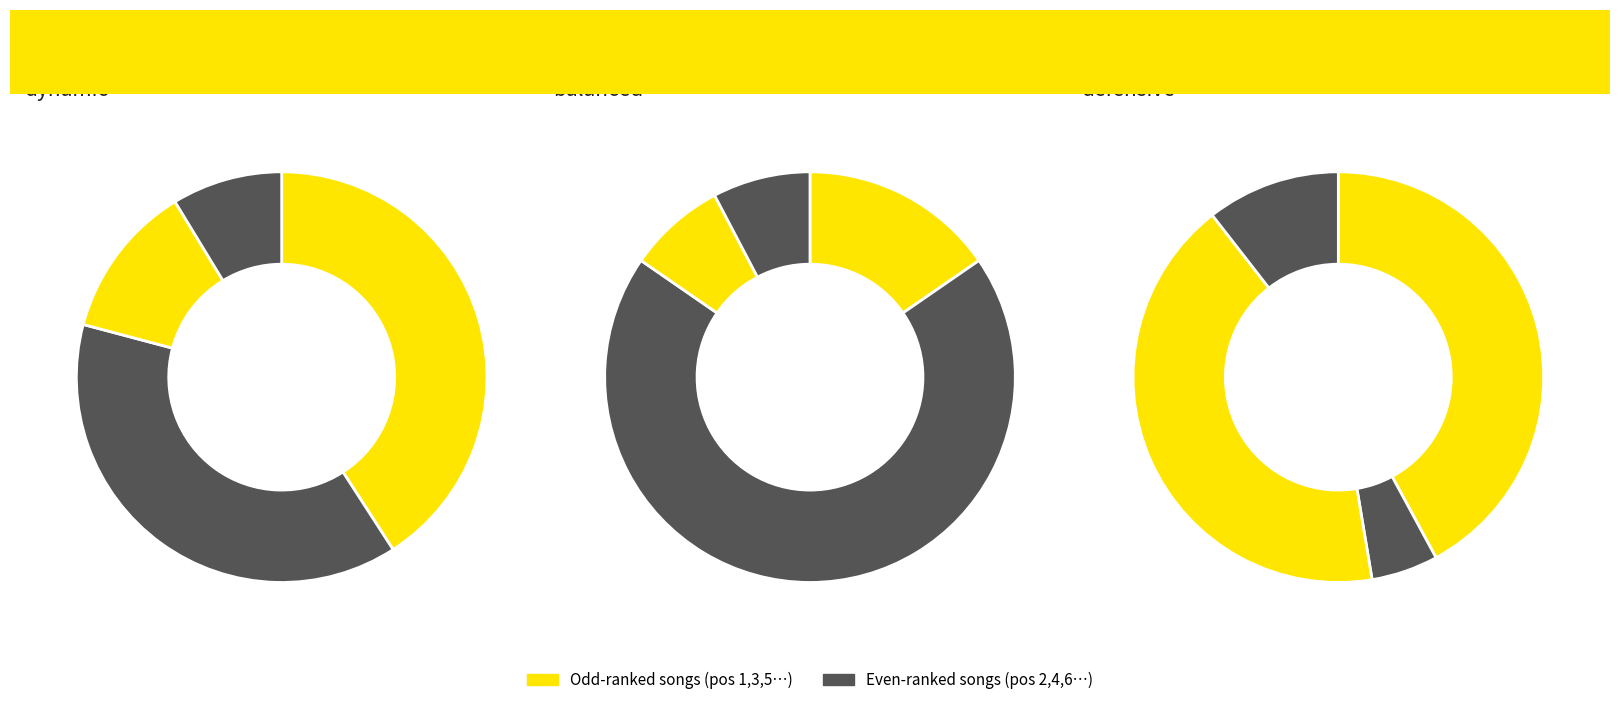

The Bad Bunny
Tití Me Preguntó slice represents 7% of the pie. True or false?

True